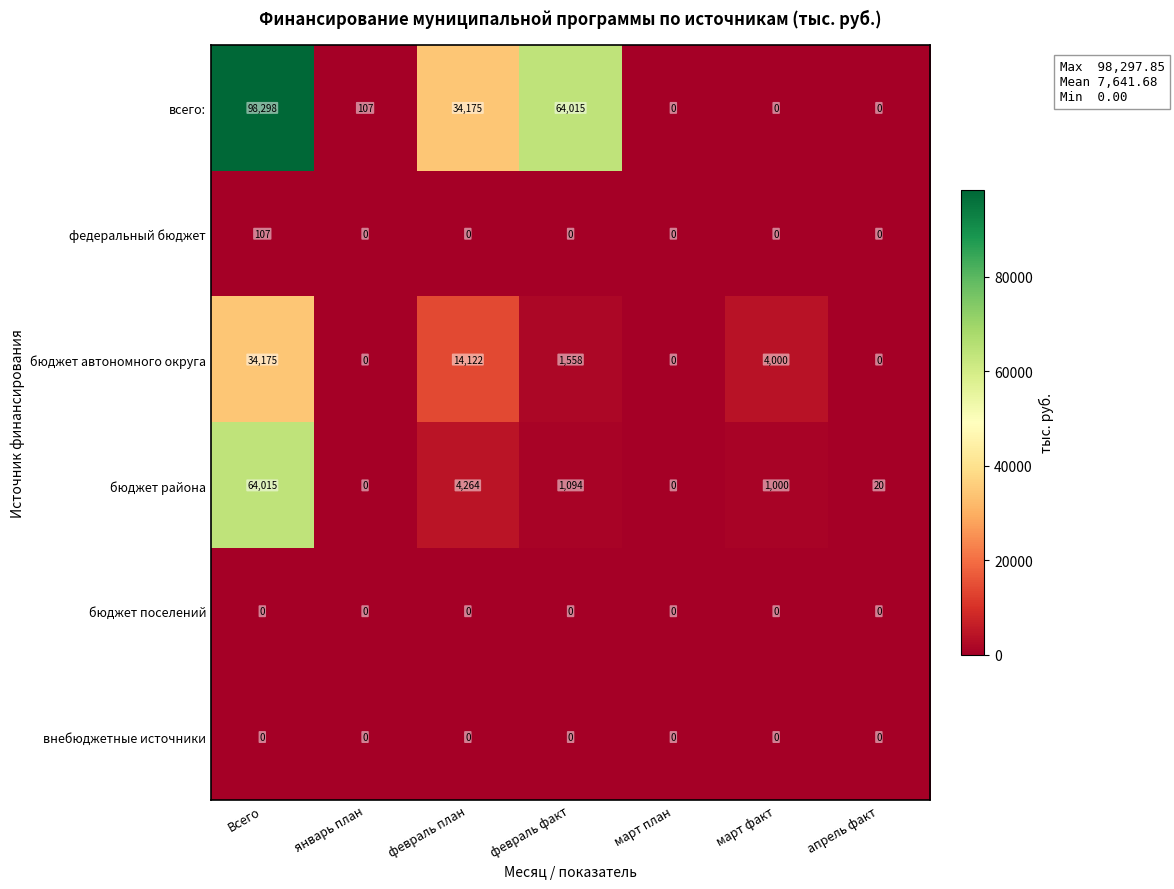

Which series has the largest range (max minus min)?

всего: